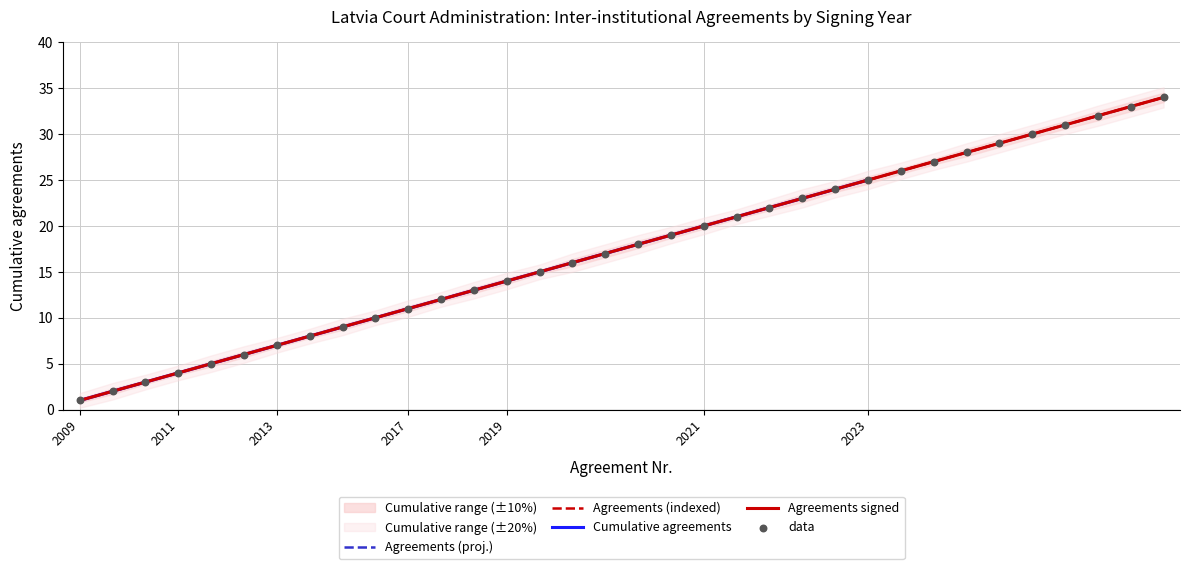

Is the value of Agreements per year (cumulative) at 2021 greater than the value of Year count lower bound at 2019?

No